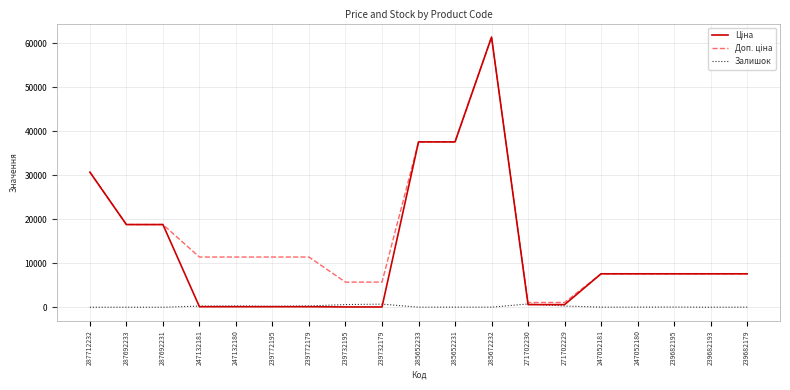

Is this an area chart (filled region under the line)?

No